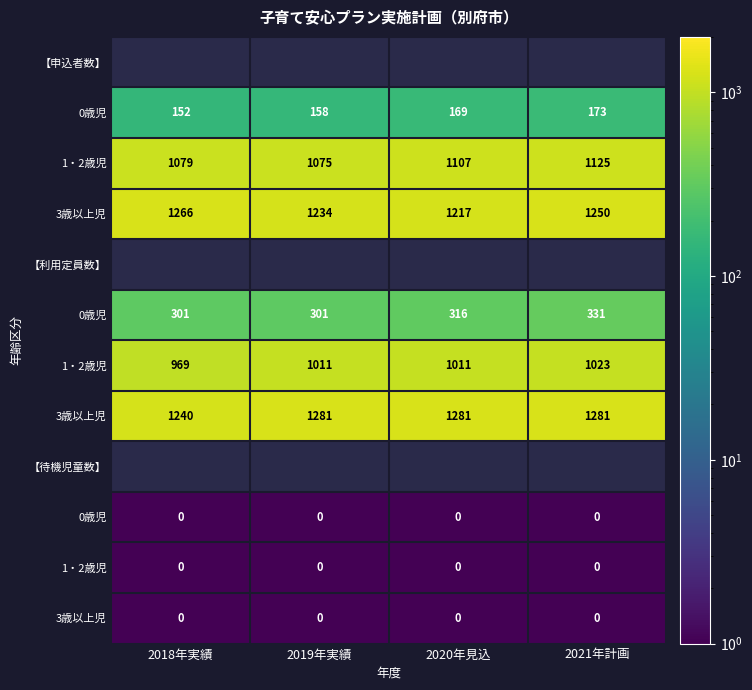

What is the minimum value for 申込者数（保育ニーズ）?

152